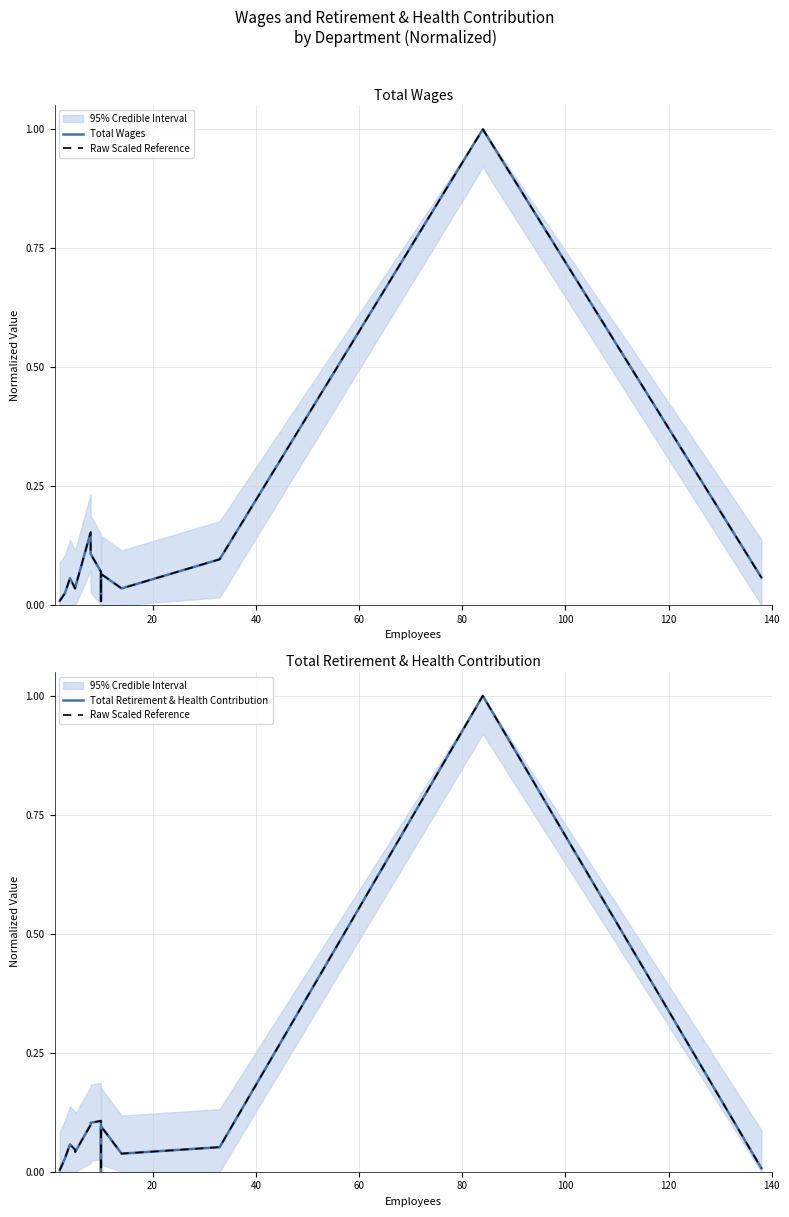

Rank the series by their maximum value, from highest to lowest.

Total Wages, Raw Scaled Reference, Total Retirement & Health Contribution